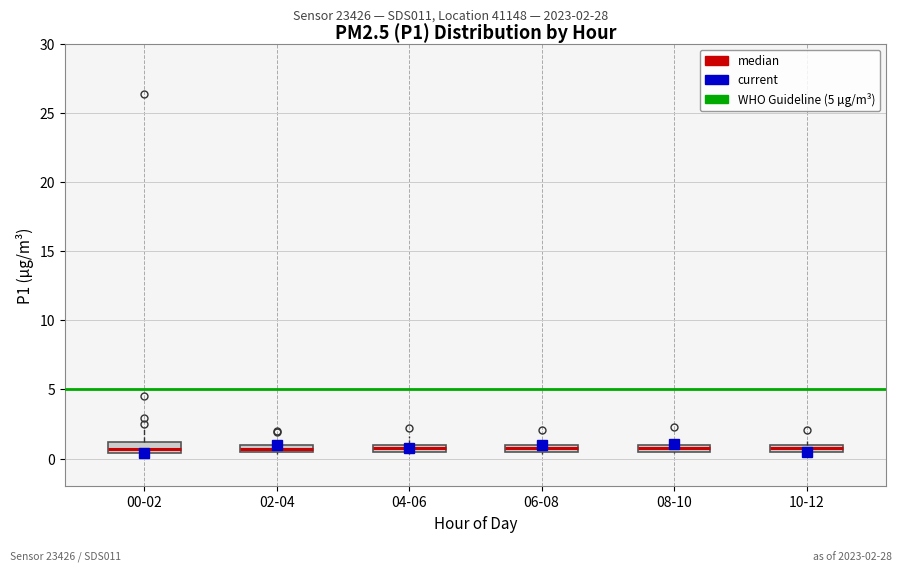

Where is the lower edge of the box for 02-04 on the y-axis? The values are not printed on the chart, so give them approximately, as read against the axis.

0.5